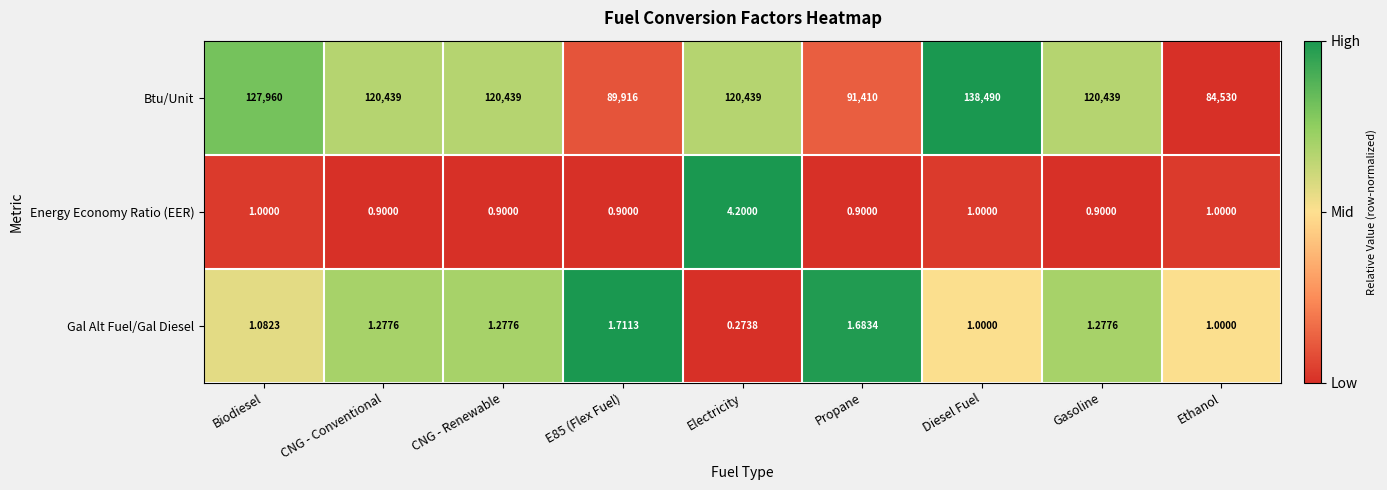

At which label does Gal Alt Fuel/Gal Diesel first exceed 1?

Biodiesel